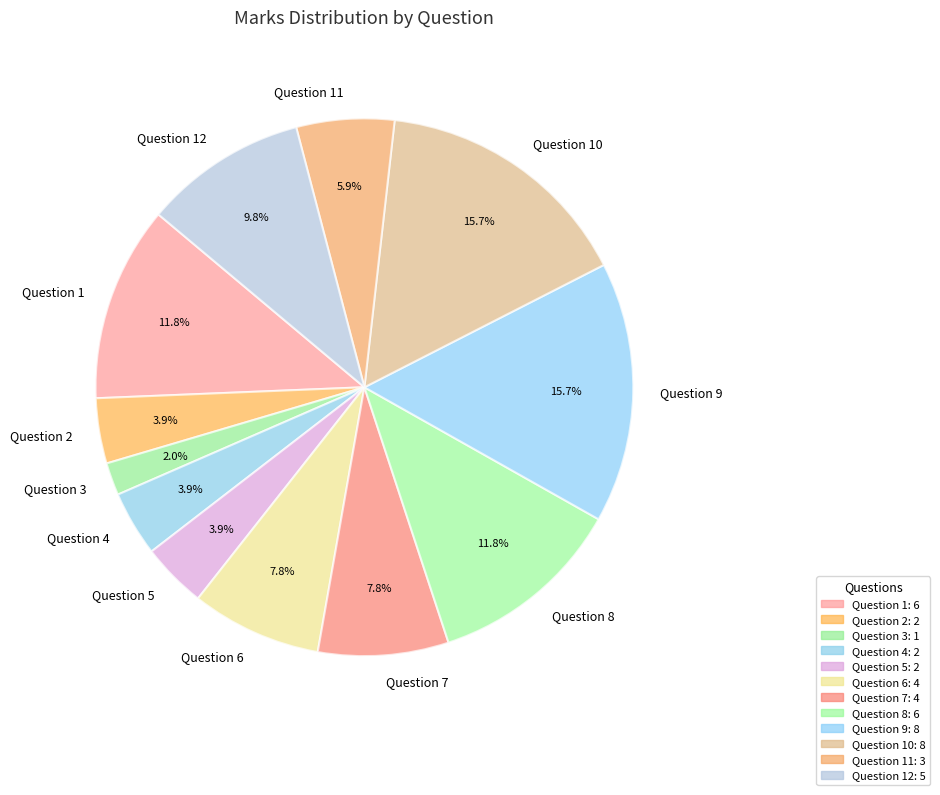

Is it true that Question 5 is 4% of the pie?

True